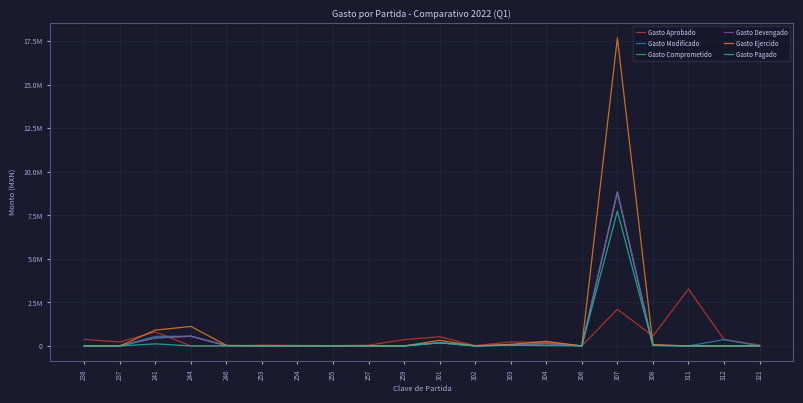

True or false: Gasto Ejercido and Gasto Comprometido intersect in this chart.

False